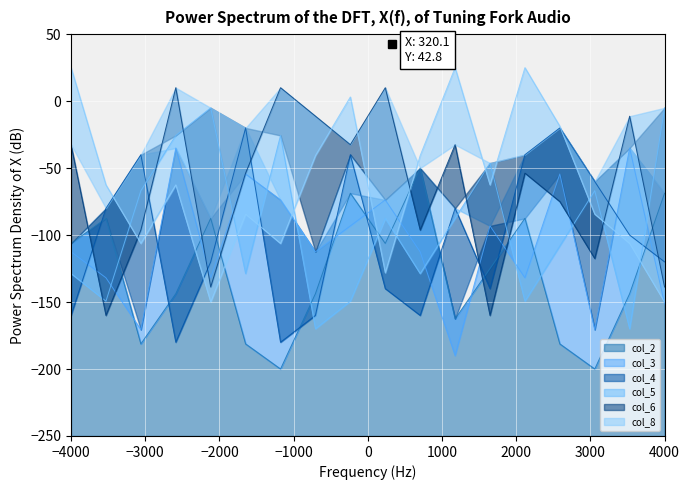

Where is the first local minimum for col_6?

3